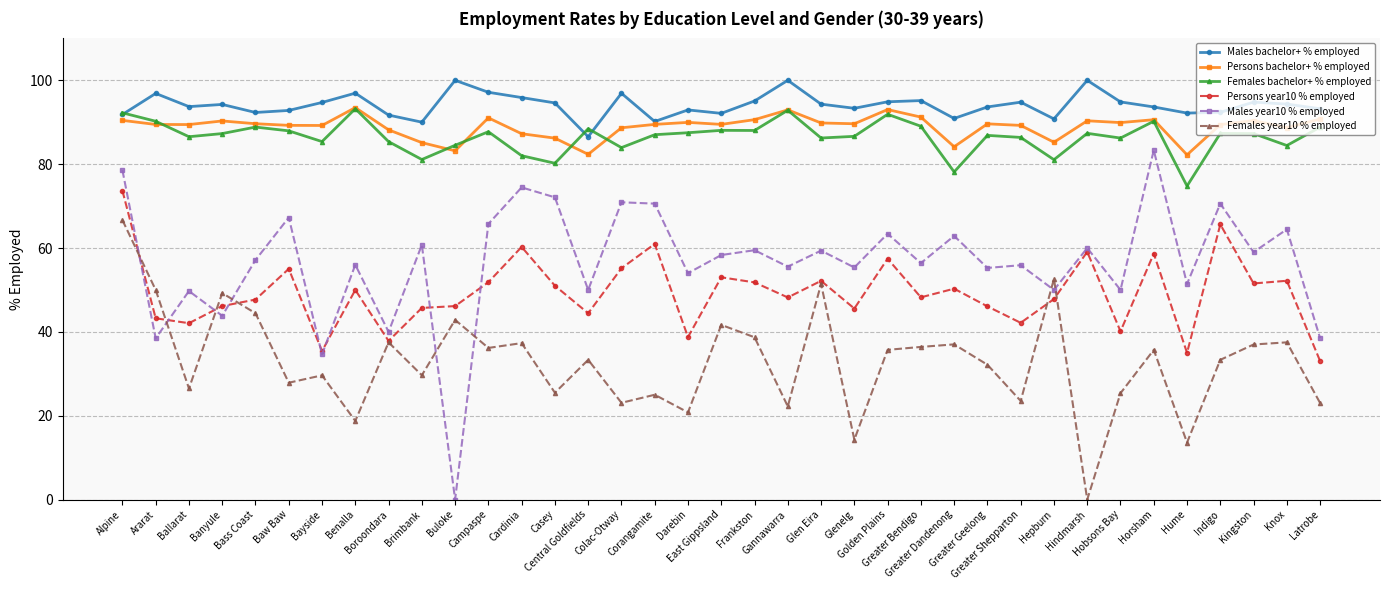

Is the value of Females year10 % employed at Alpine greater than the value of Persons bachelor+ % employed at Greater Shepparton?

No